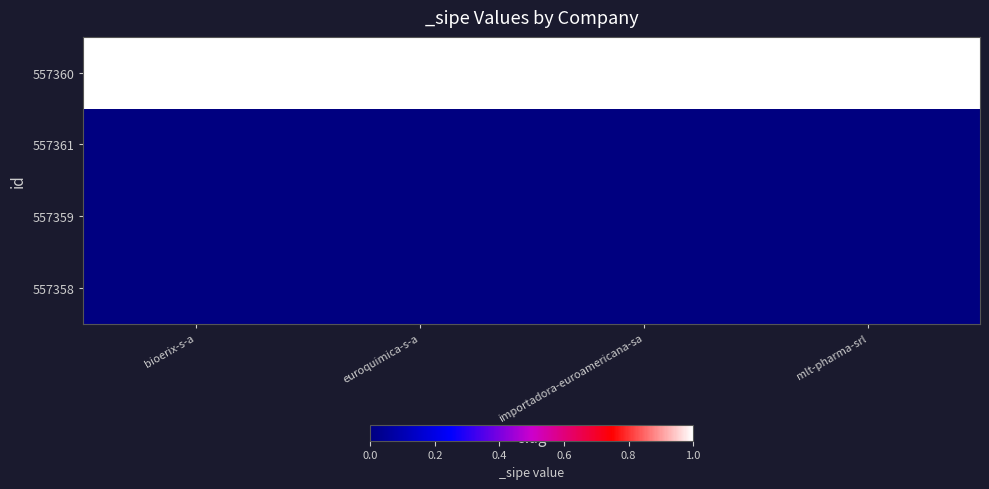

At how many categories does at least one series exceed 0?

4